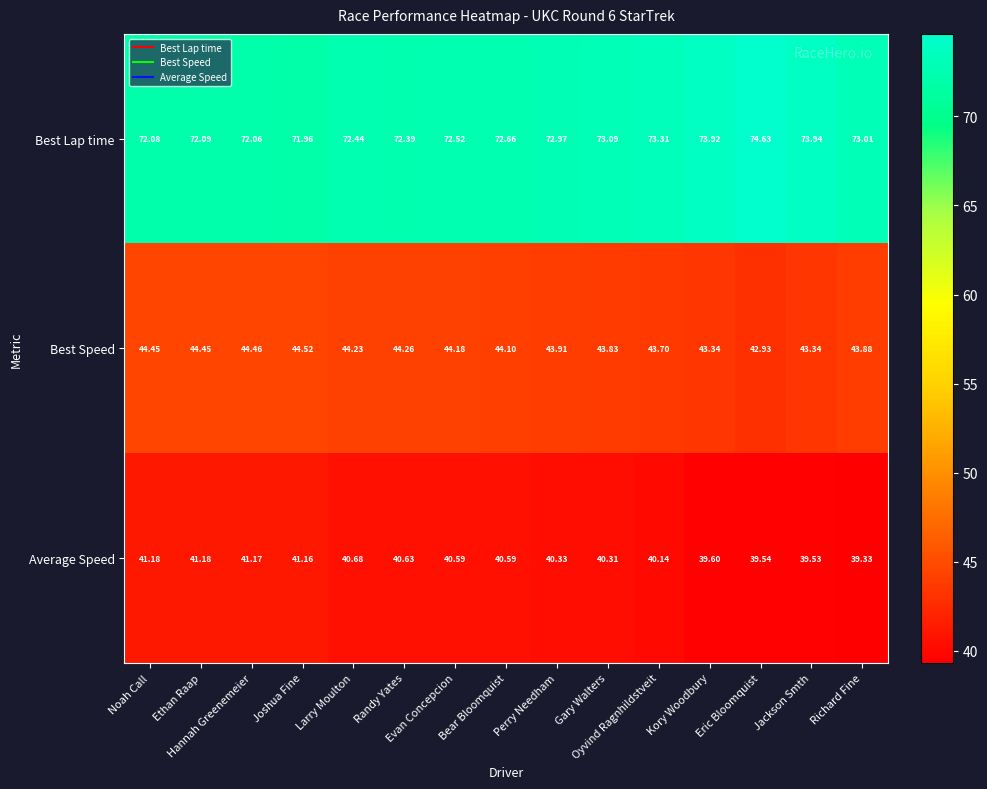

Rank the series at Perry Needham from highest to lowest value.

Best Lap time, Best Speed, Average Speed